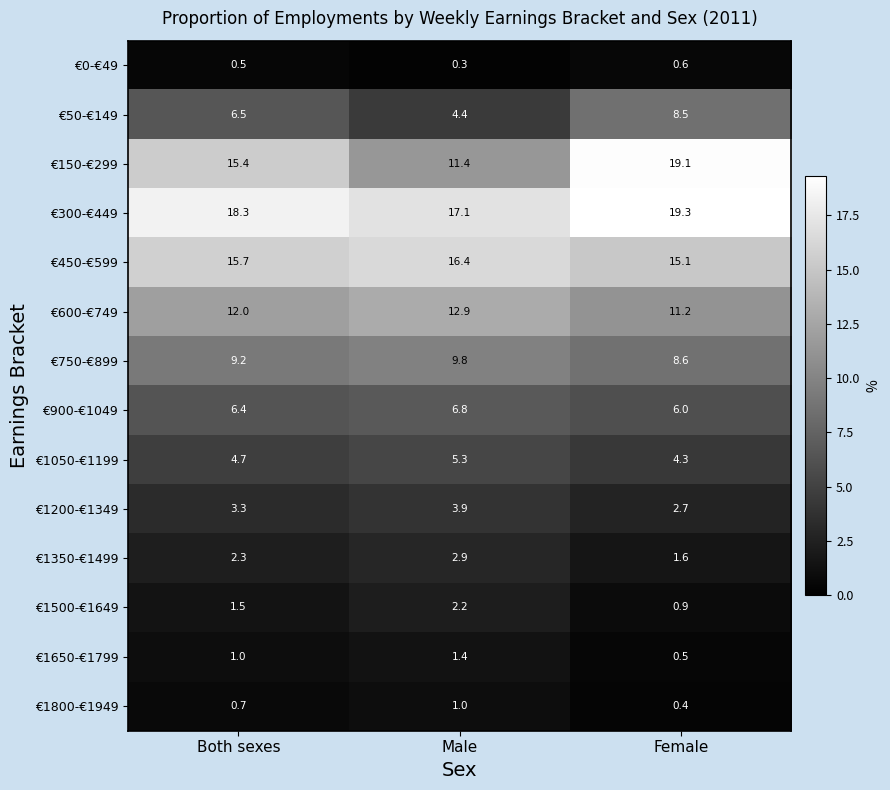

At how many categories does at least one series exceed 16?

3